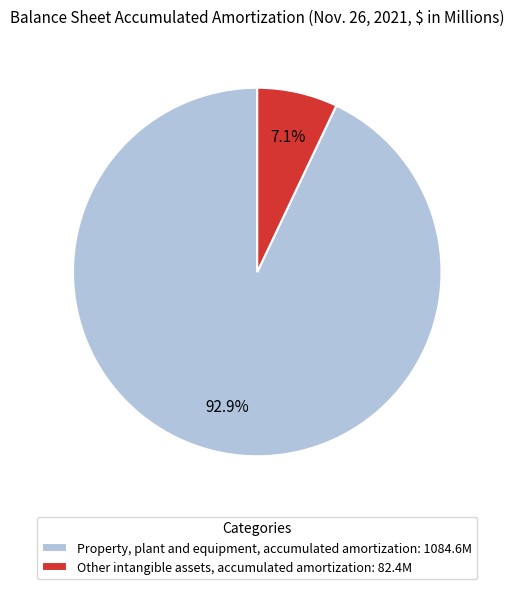

Is Property, plant and equipment, accumulated amortization the majority of the pie?

Yes